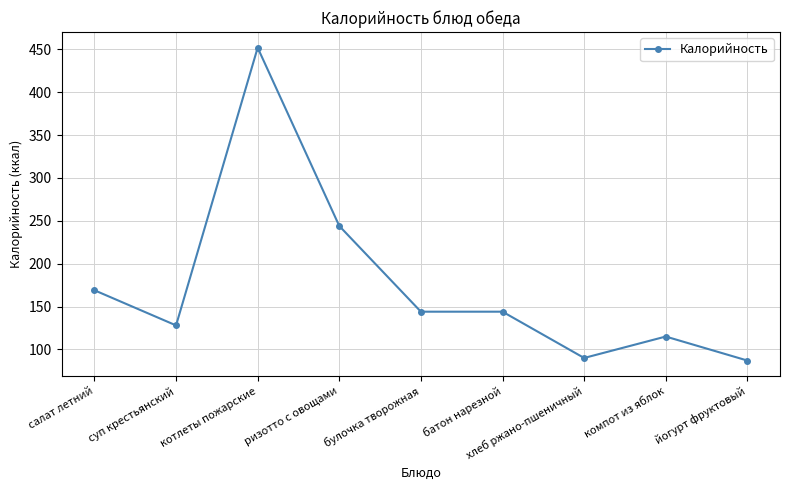

Is this an area chart (filled region under the line)?

No